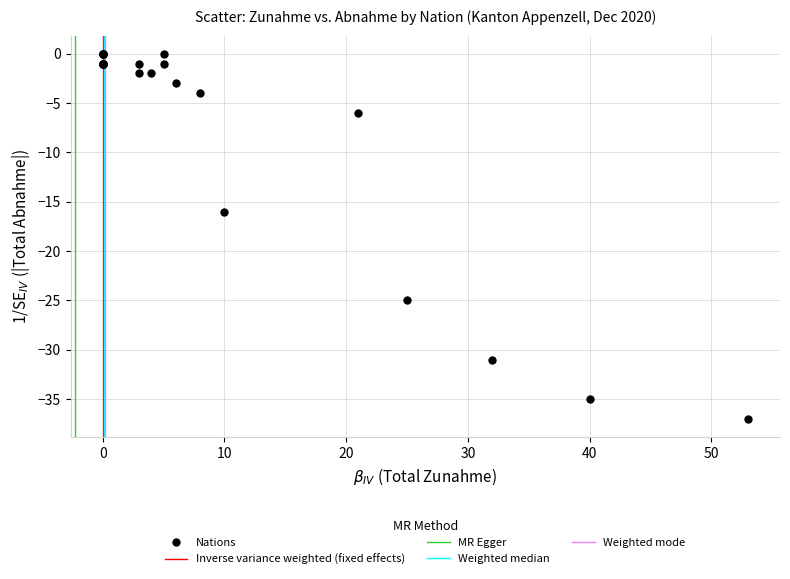

What Y value in the scatter plot is closest to -18?

-16